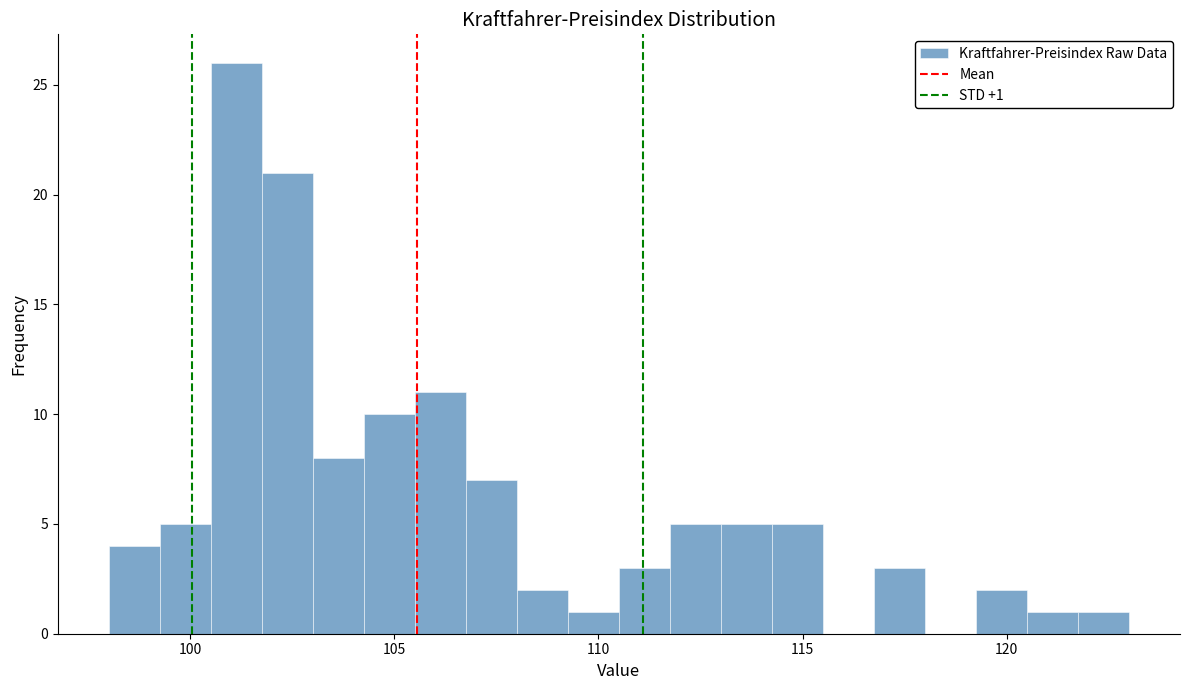

Around what value on the x-axis is the tallest bar? Give the approximate position of its centre, as read against the axis.

101.0